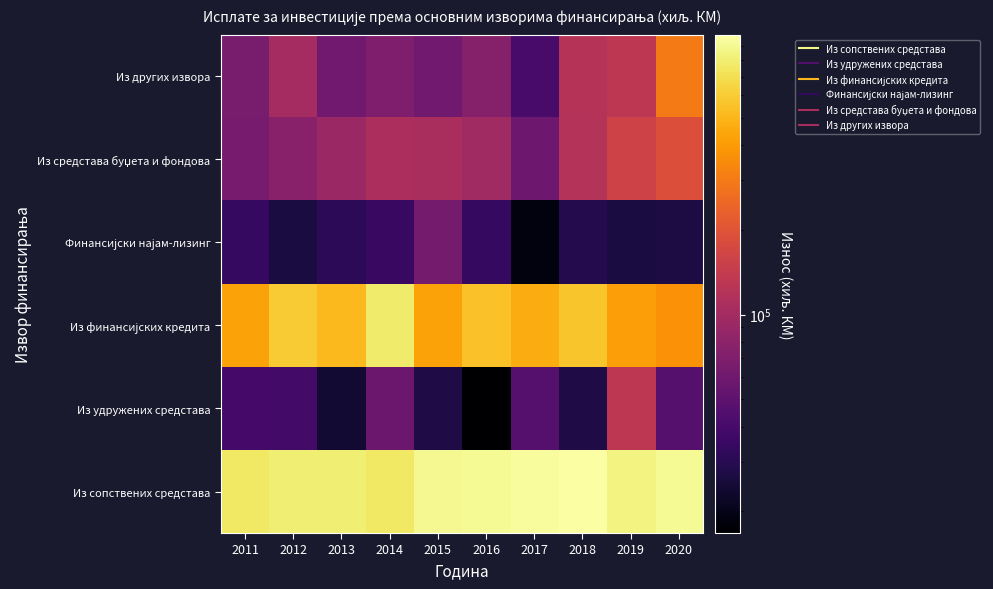

What is the maximum value shown in the chart?

984517.0